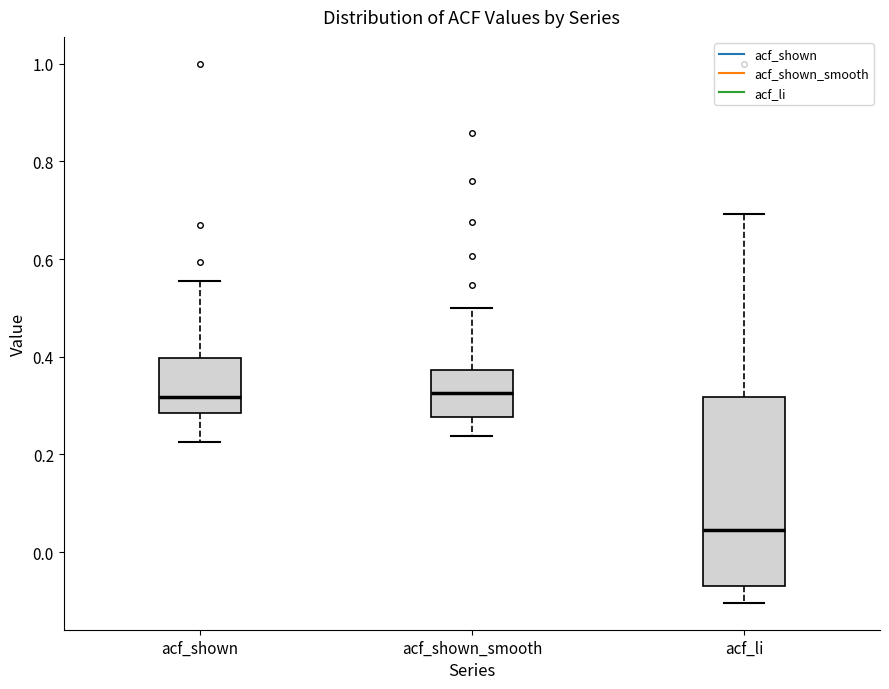

Which box is the tallest, from its lower edge to its upper edge?

acf_li